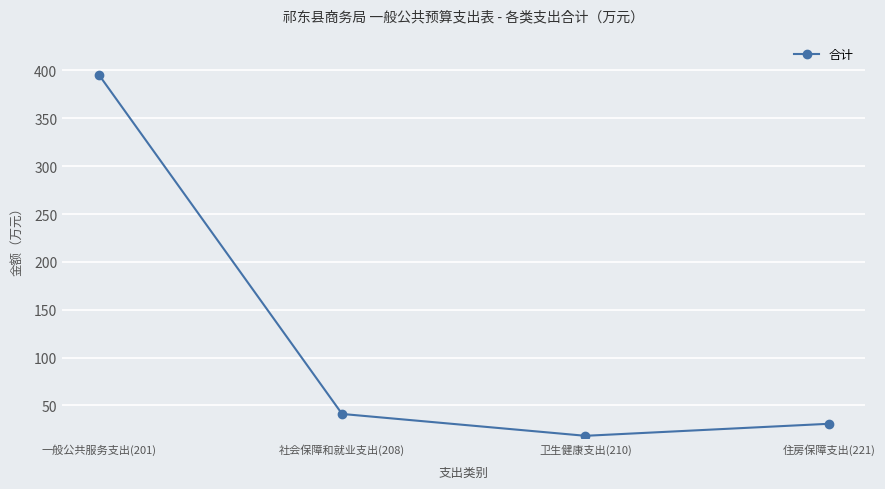

How many lines are shown in the chart?

1